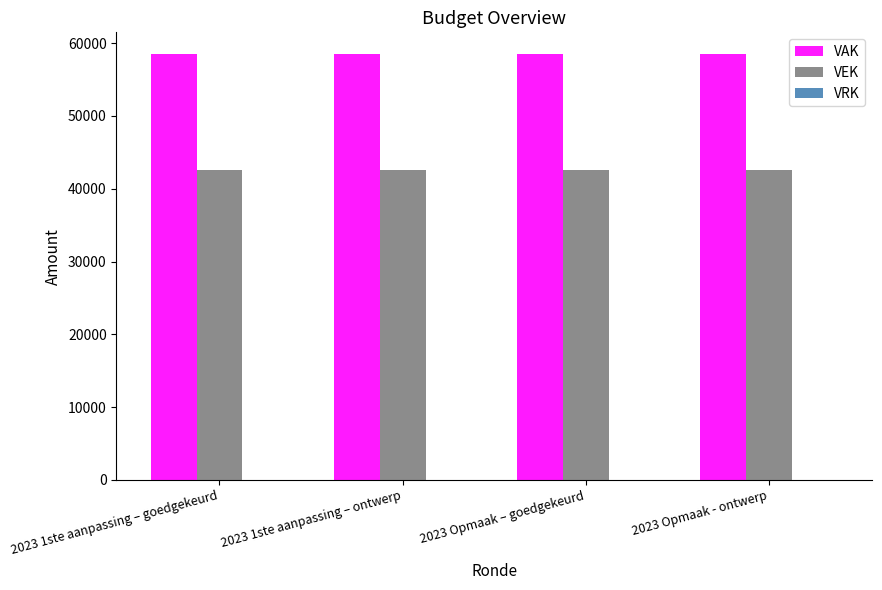

Rank the series at 2023 Opmaak - ontwerp from lowest to highest value.

VEK, VAK